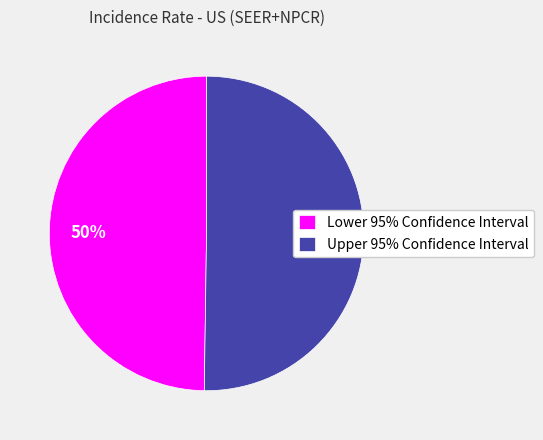

Combined, do Lower 95% Confidence Interval and Upper 95% Confidence Interval account for over 50%?

Yes